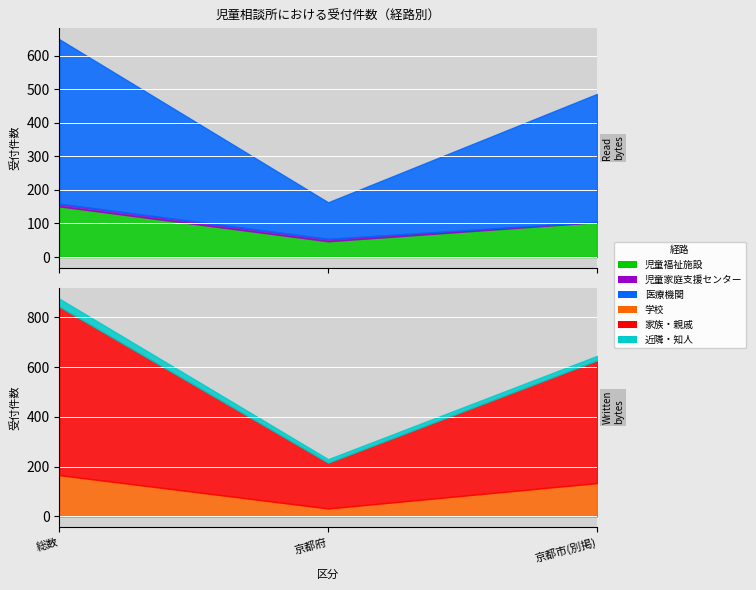

What is the sum of the 家族・親戚 values at 京都府 and 京都市(別掲)?

677